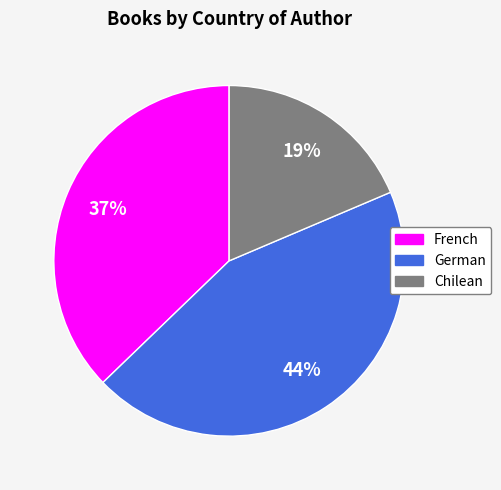

How many segments does this pie chart have?

3